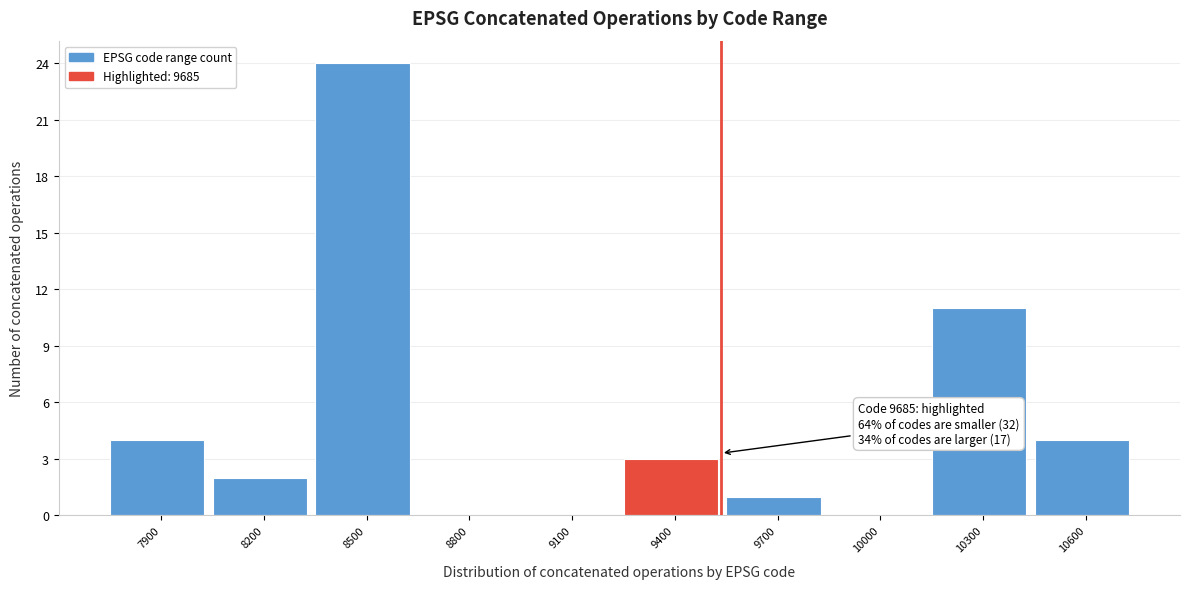

Reading left to right, what are all the values shown in this chart?

7900=4	8200=2	8500=24	8800=0	9100=0	9400=3	9700=1	10000=0	10300=11	10600=4